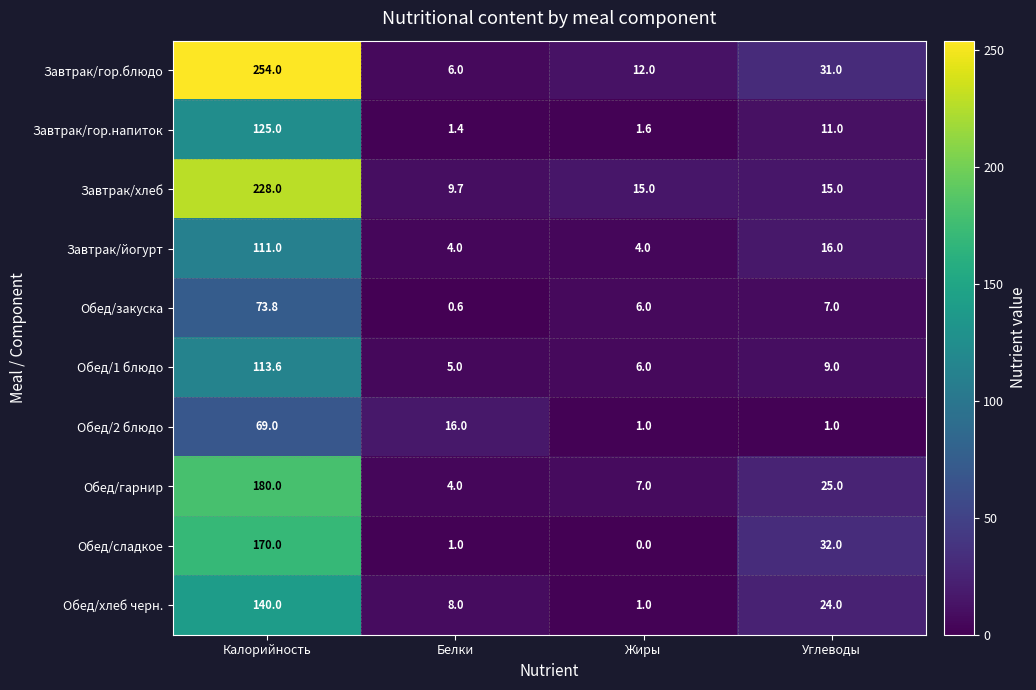

Count the number of data series in this chart.

10